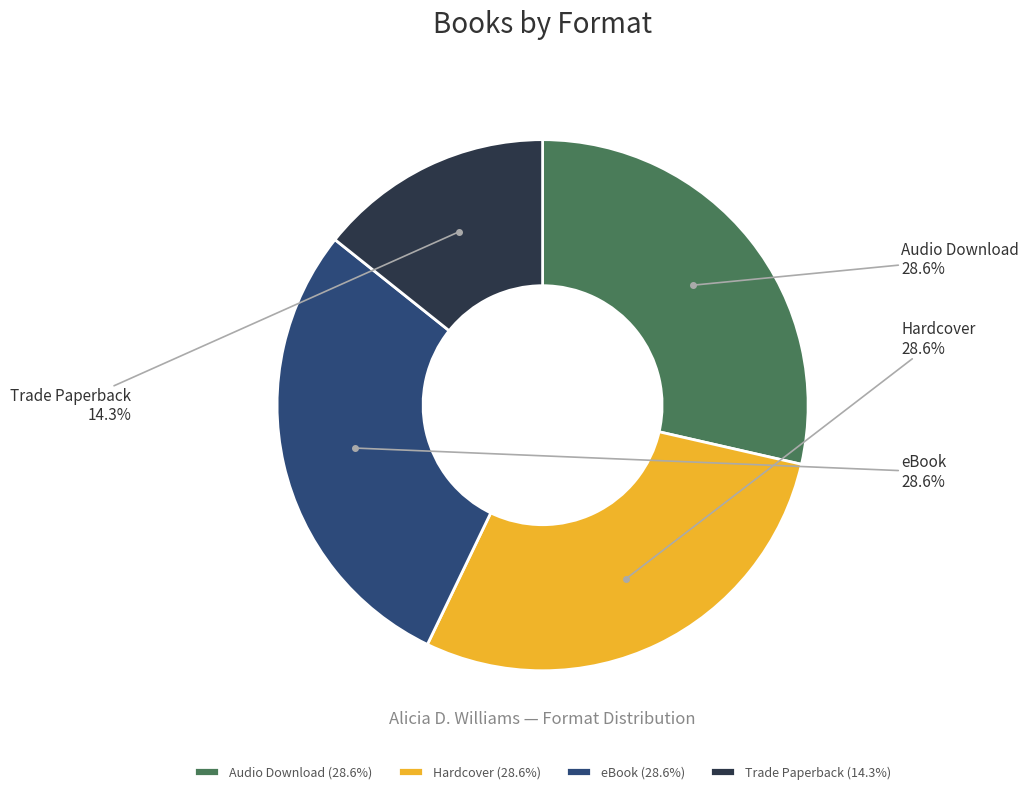

What is the ratio of the value at Hardcover to the value at eBook?

1.0